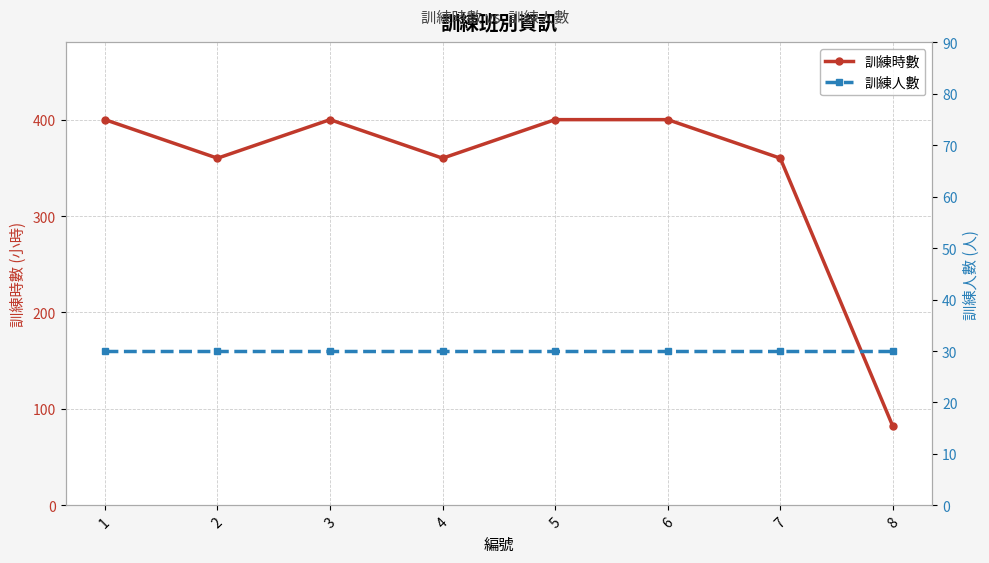

True or false: 訓練時數 and 訓練人數 intersect in this chart.

False